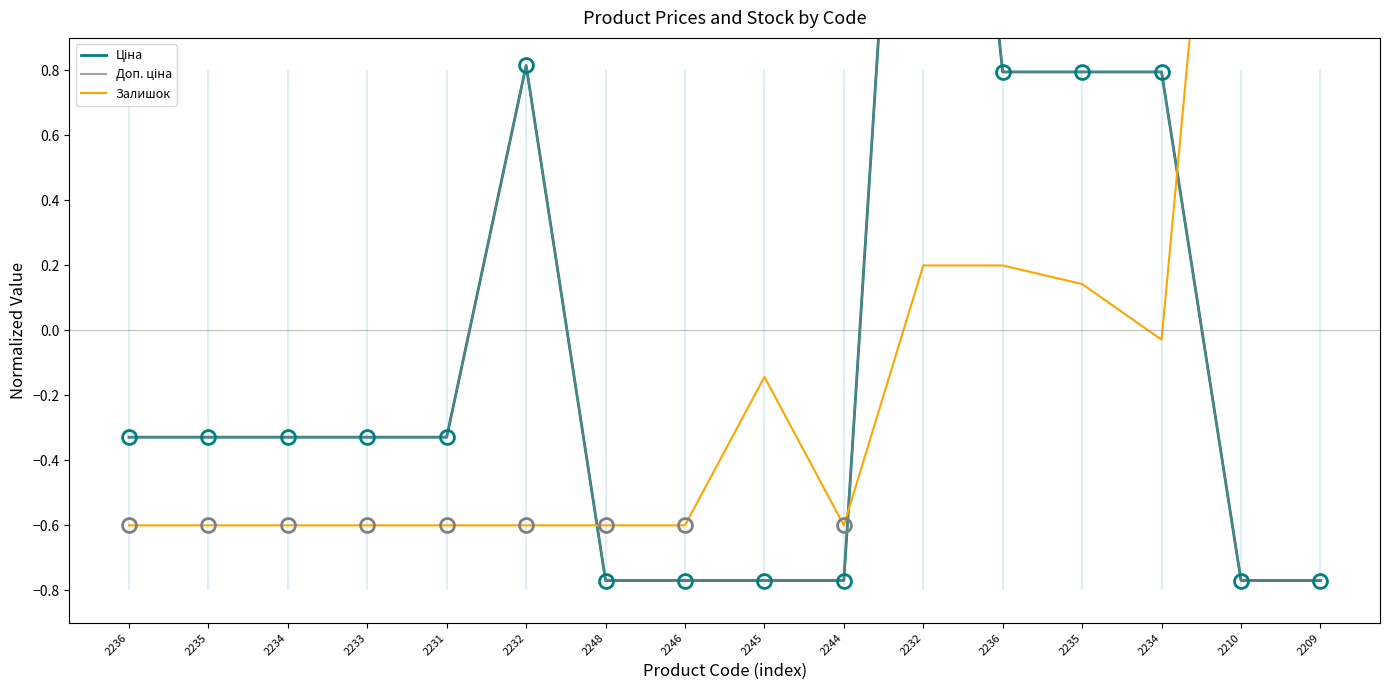

What are all the series names shown in the legend?

Ціна, Доп. ціна, Залишок